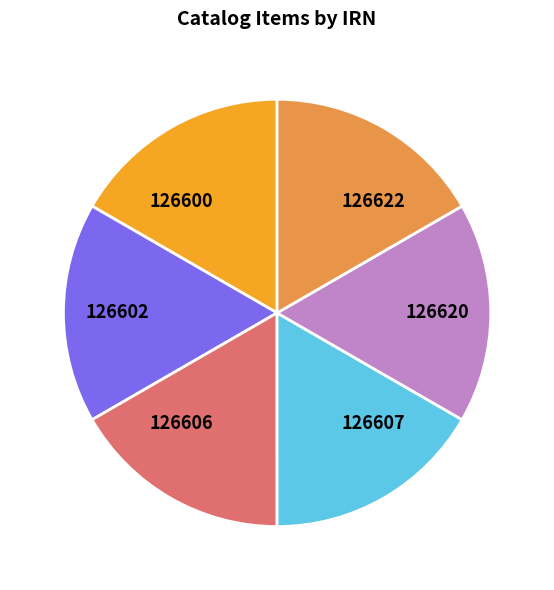

Is it true that 126606 is 8% of the pie?

False